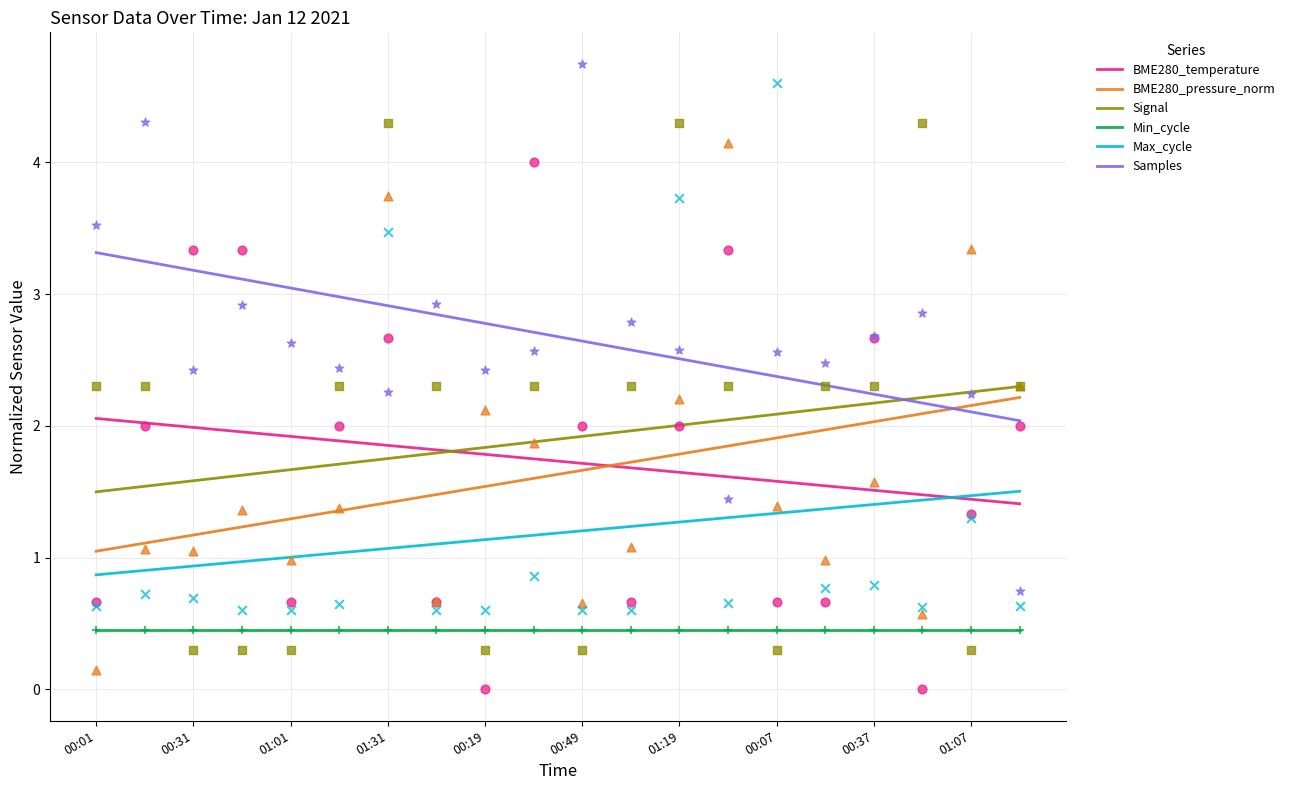

Is the value of BME280_pressure_norm at 00:07 greater than the value of Signal at 00:37?

No